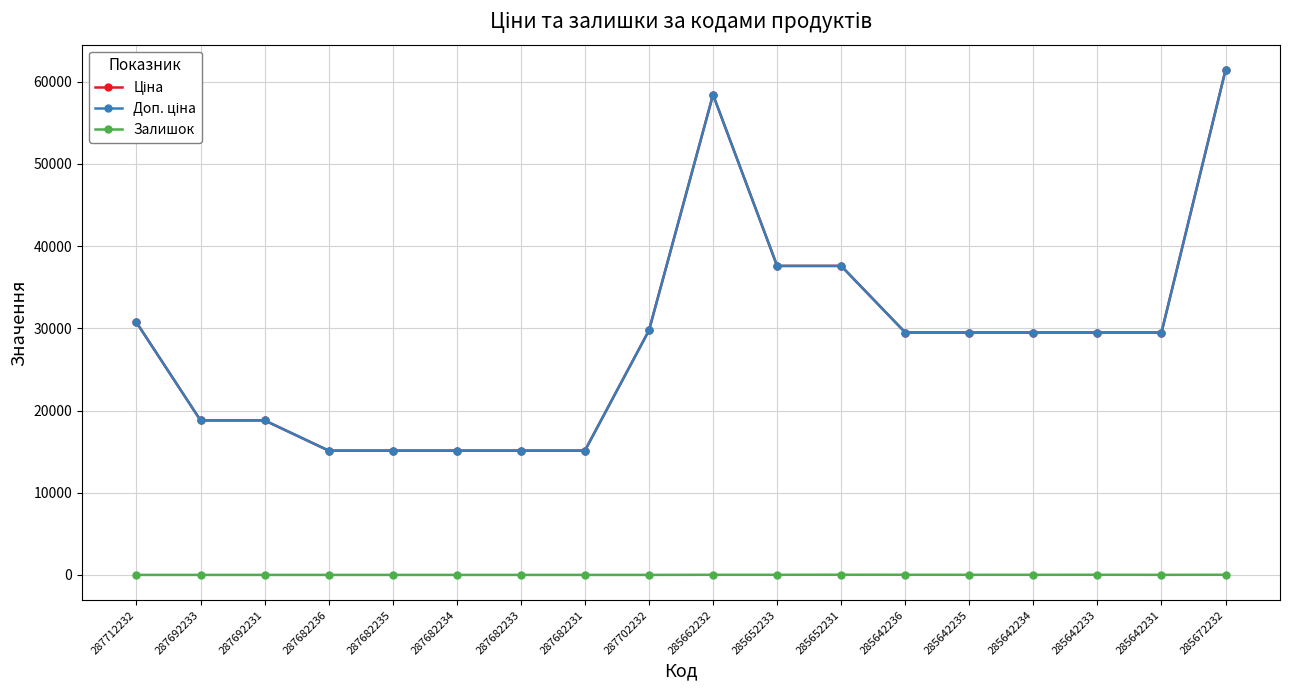

True or false: Доп. ціна and Ціна intersect in this chart.

False